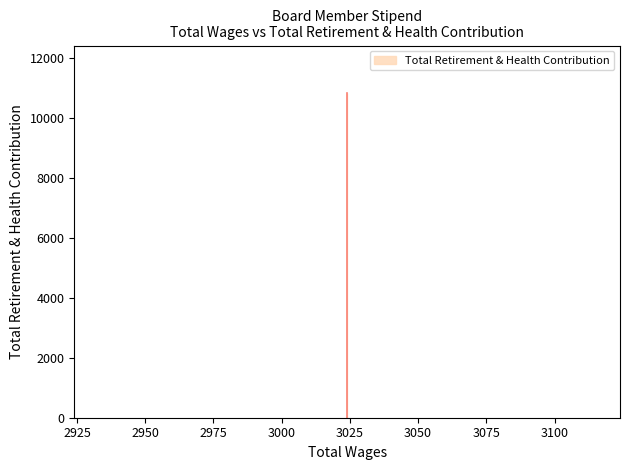

Rank the categories by value from highest to lowest.

3024.0, 3024.0, 3024.0, 3024.0, 3024.0